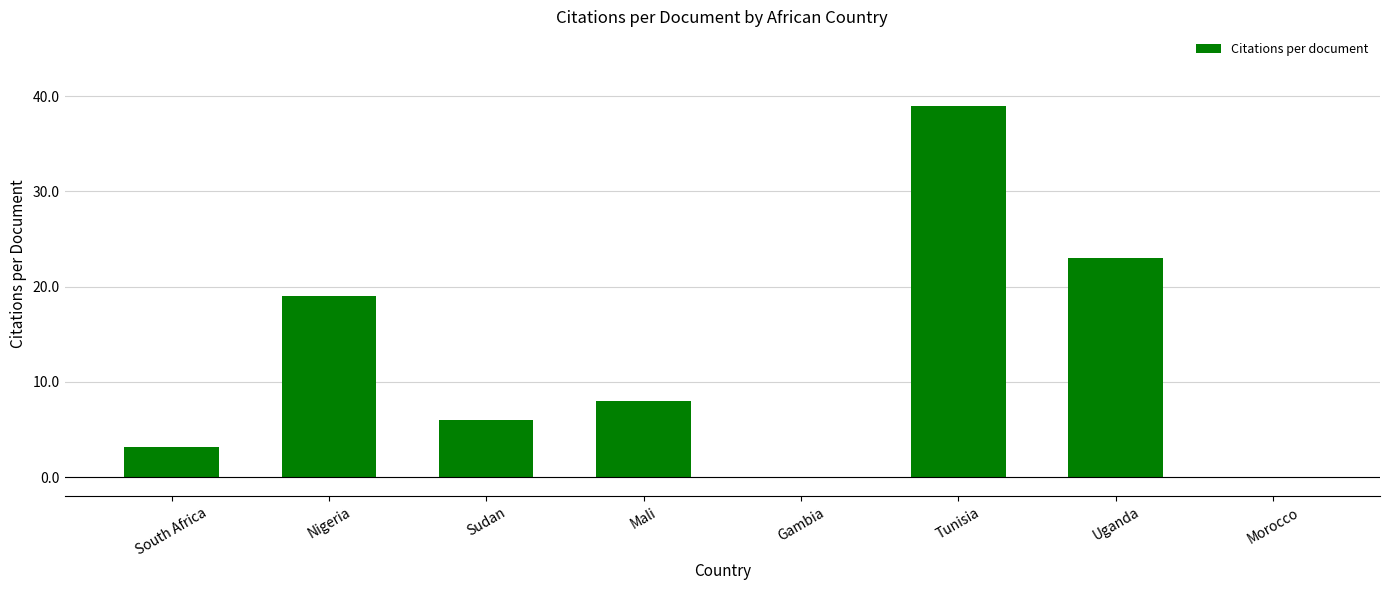

What is the sum of all values?

98.1